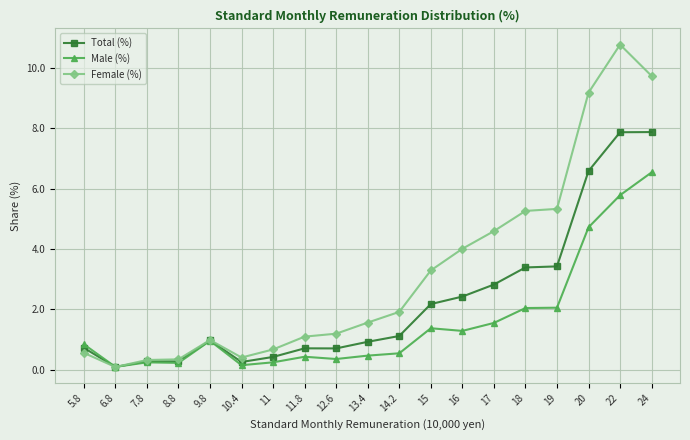

At which label does Female (%) reach its minimum?

6.8